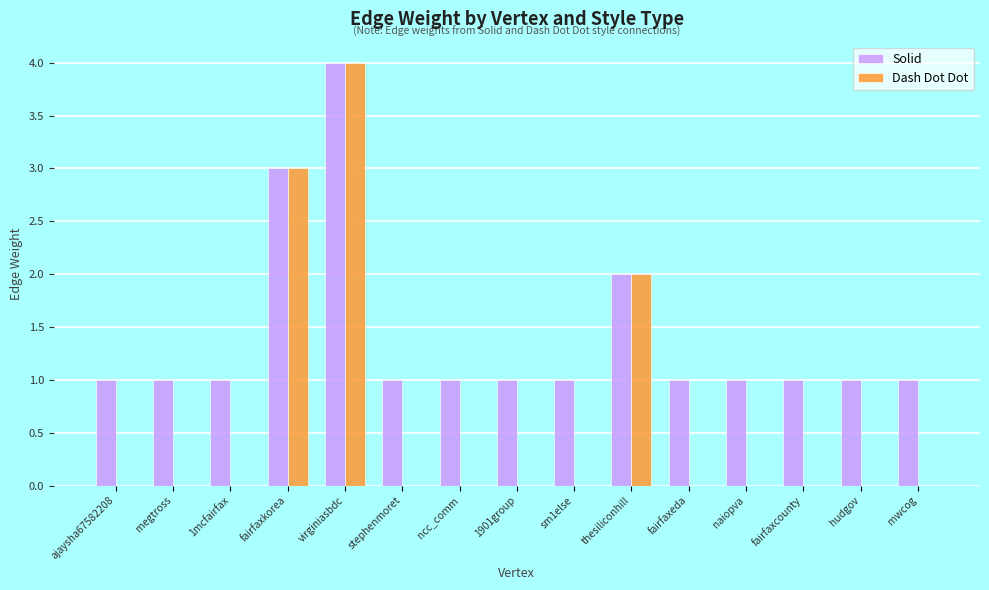

Reading right to left, what are all the values shown in this chart?

Solid: mwcog=1	hudgov=1	fairfaxcounty=1	naiopva=1	fairfaxeda=1	thesiliconhill=2	sm1else=1	1901group=1	ncc_comm=1	stephenmoret=1	virginiasbdc=4	fairfaxkorea=3	1mcfairfax=1	megtross=1	ajaysha67582208=1
Dash Dot Dot: mwcog=0	hudgov=0	fairfaxcounty=0	naiopva=0	fairfaxeda=0	thesiliconhill=2	sm1else=0	1901group=0	ncc_comm=0	stephenmoret=0	virginiasbdc=4	fairfaxkorea=3	1mcfairfax=0	megtross=0	ajaysha67582208=0